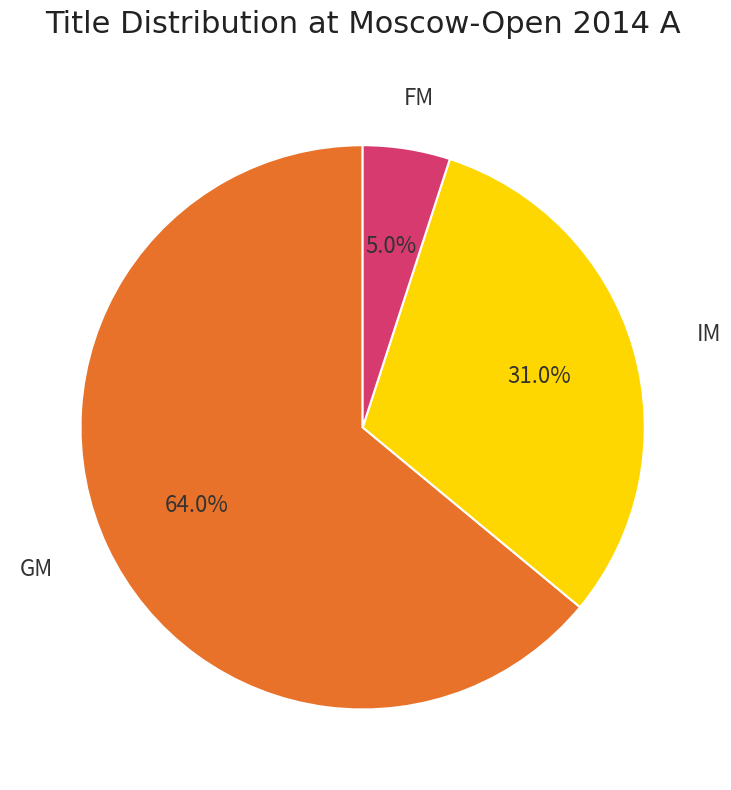

How many segments does this pie chart have?

3